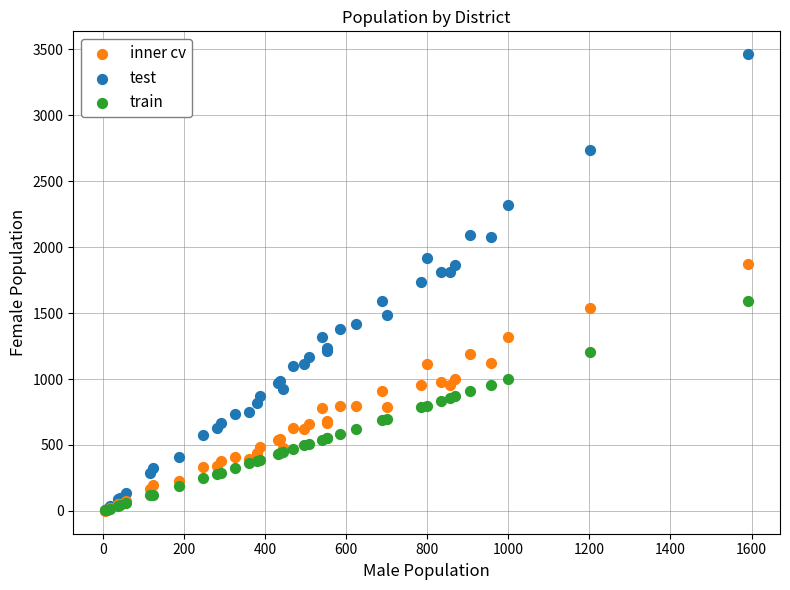

Which series has the widest spread of Y values?

test